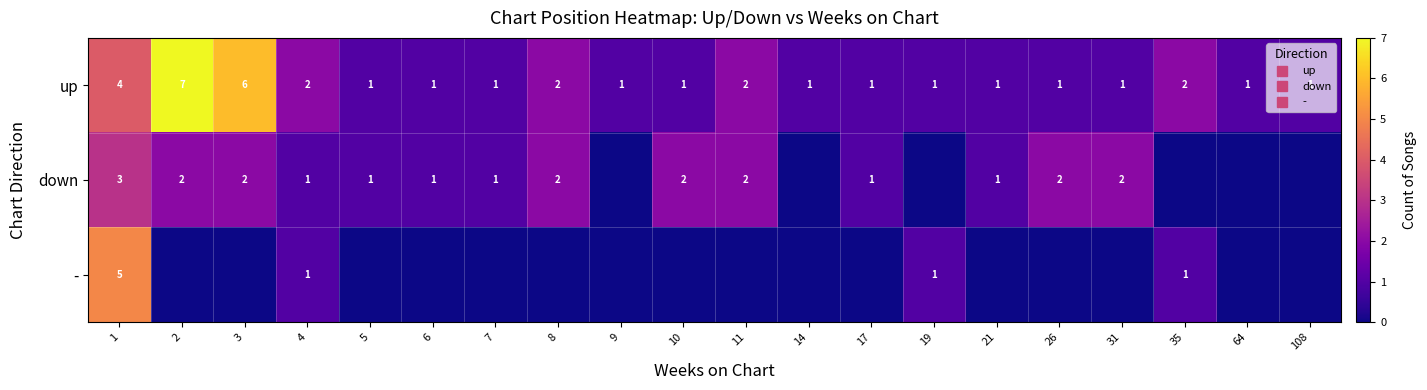

Where is down nearest to the value 1?

4